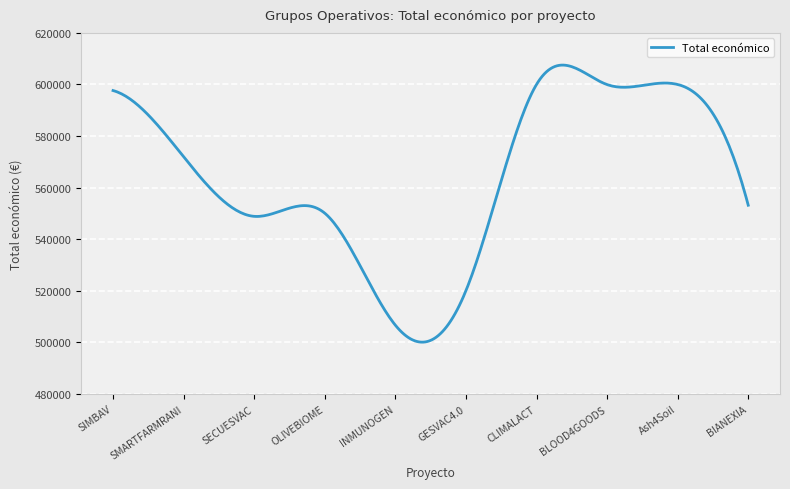

What is the minimum value shown in the chart?

500128.2